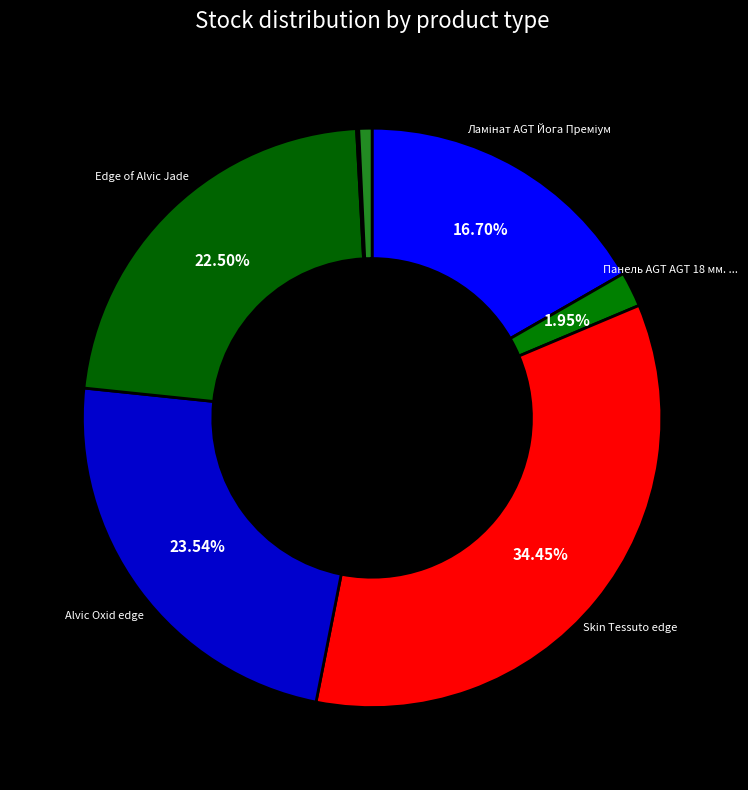

Rank the categories by value from highest to lowest.

Skin Tessuto edge, Alvic Oxid edge, Edge of Alvic Jade, Ламінат AGT Йога Преміум, Панель AGT AGT 18 мм. Верайті, Alvic panel 18 mm. Oxid, Panel acrylic Acrylic 18 mm. Uni, Laminate AGT Armonia Large